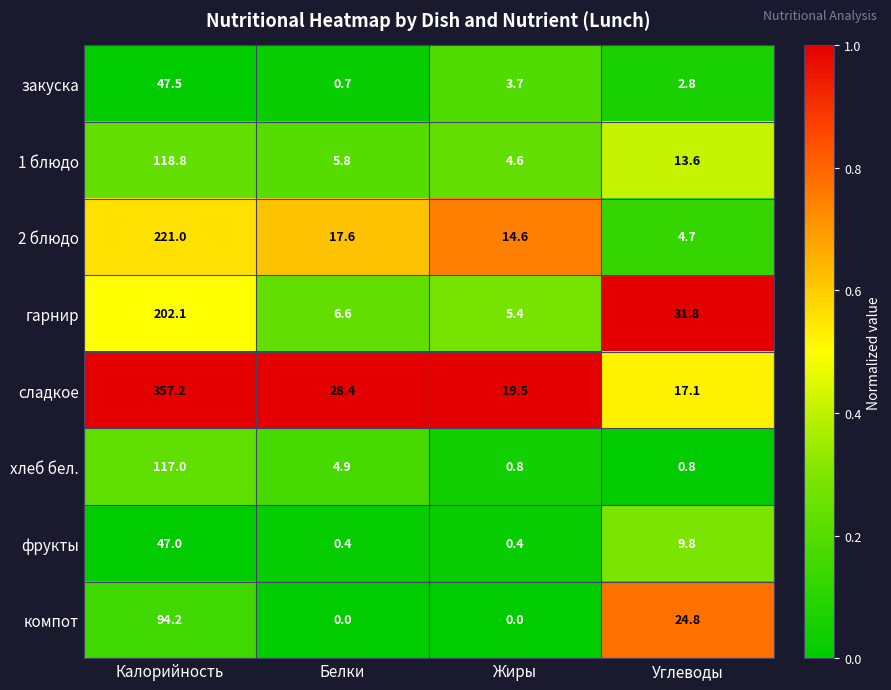

True or false: фрукты has a value of 47.0 at Калорийность.

True